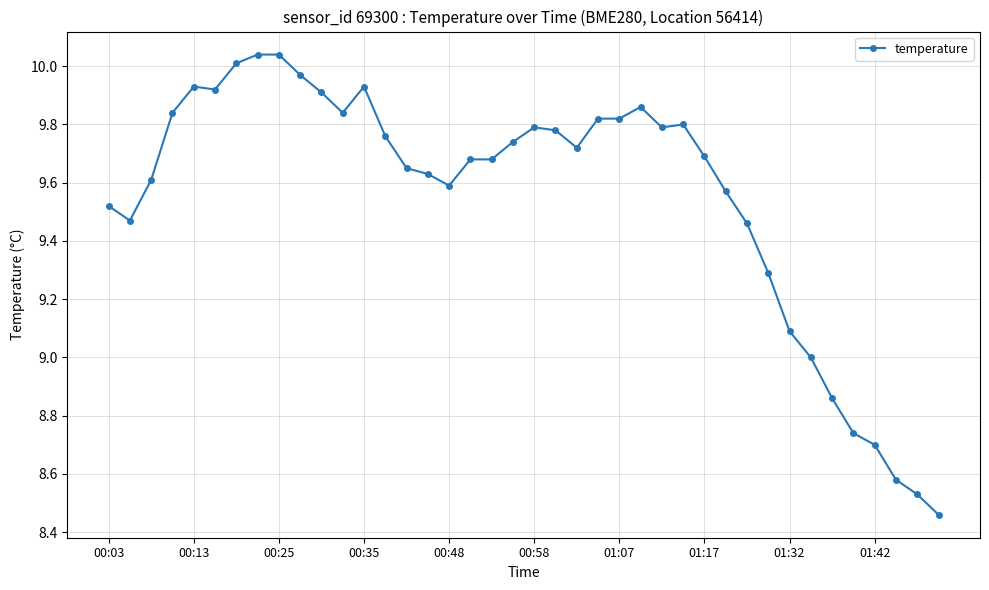

True or false: the data has more than 0 interior local peaks.

True